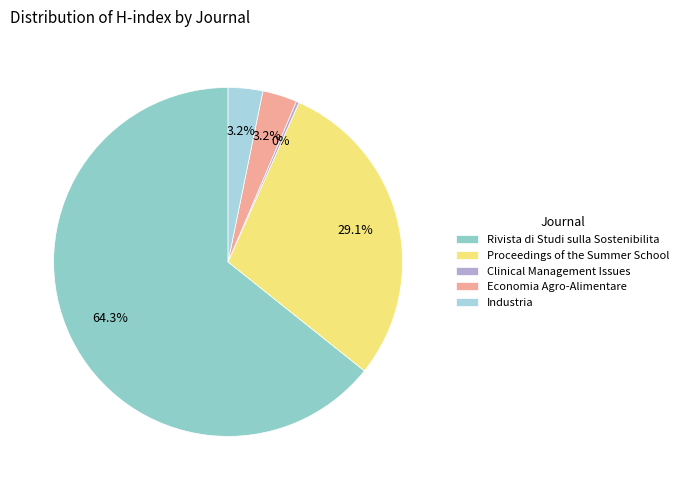

To the nearest percent, what is the difference between the Rivista di Studi sulla Sostenibilita and Clinical Management Issues slice percentages?

64%